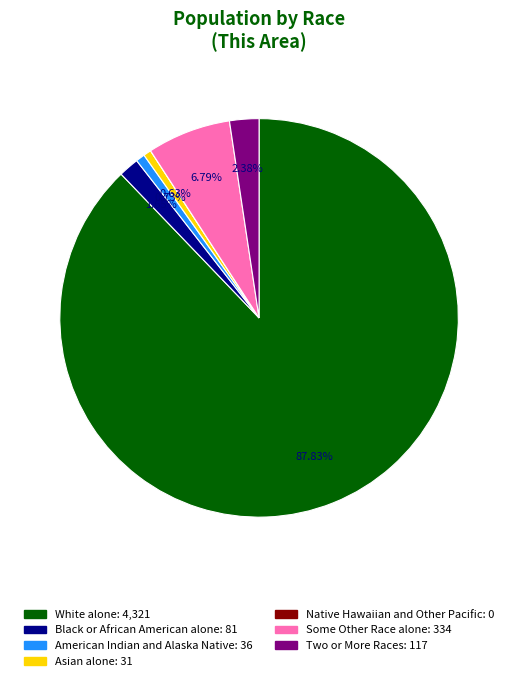

Is Some Other Race alone the majority of the pie?

No